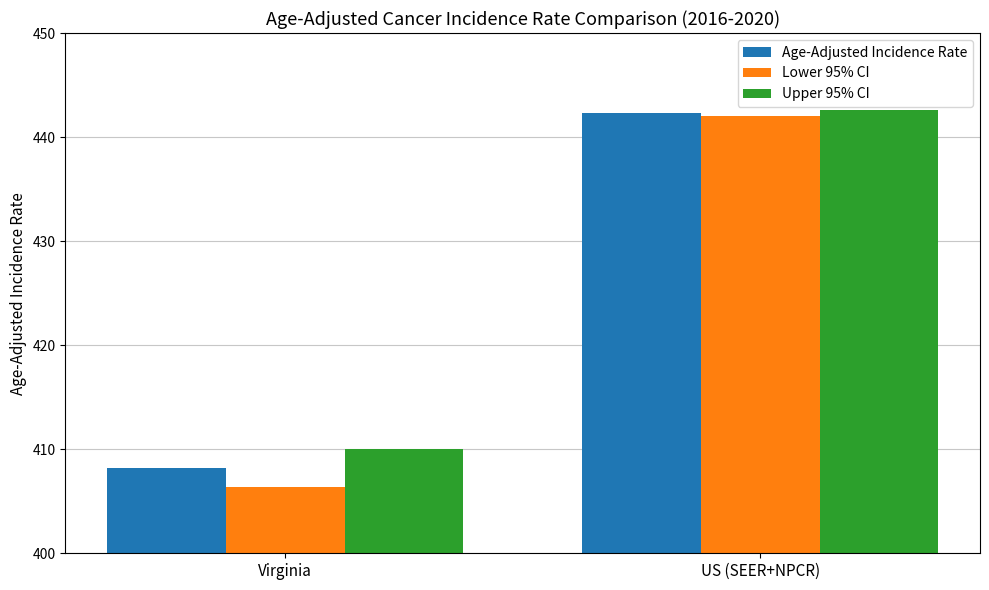

Rank the series by their average value, from lowest to highest.

Lower 95% CI, Age-Adjusted Incidence Rate, Upper 95% CI